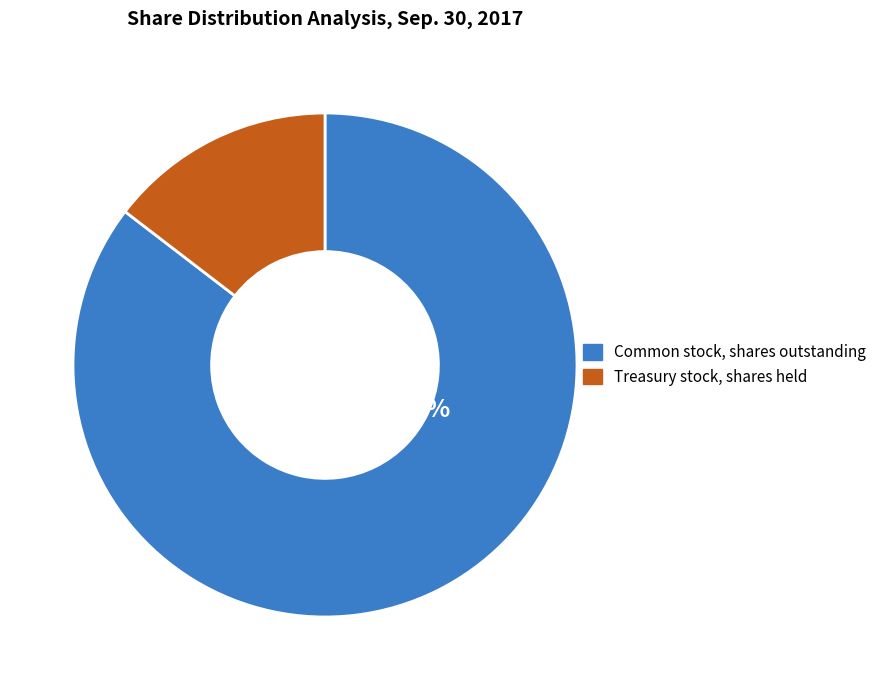

Between Treasury stock, shares held and Common stock, shares outstanding, which is larger?

Common stock, shares outstanding